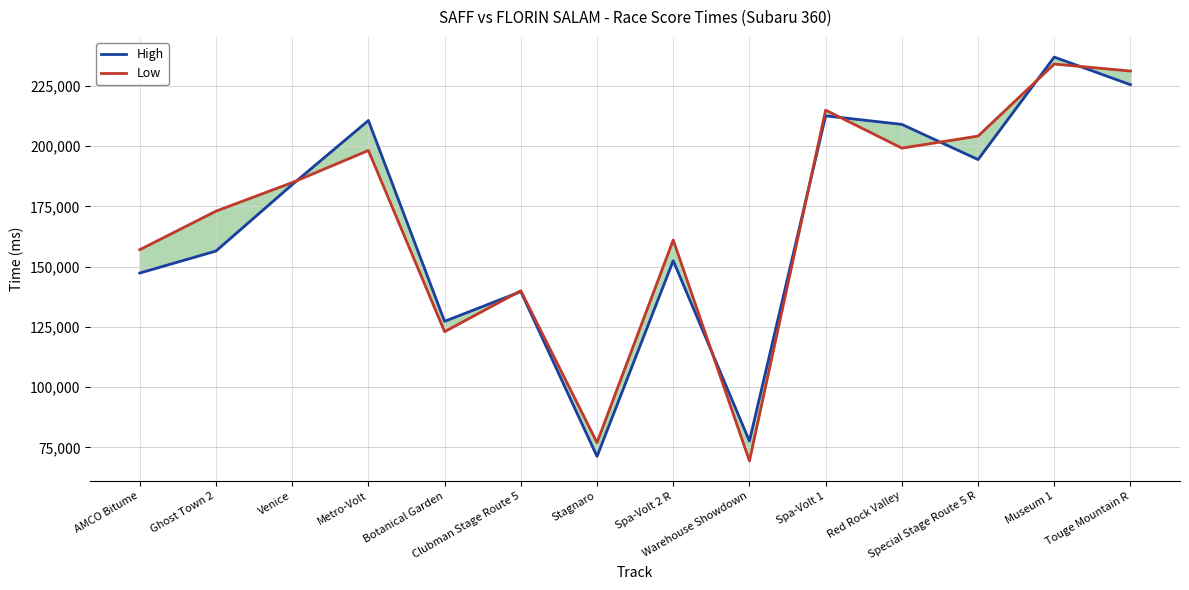

List the series in order of their overall mean, highest first.

Low, High